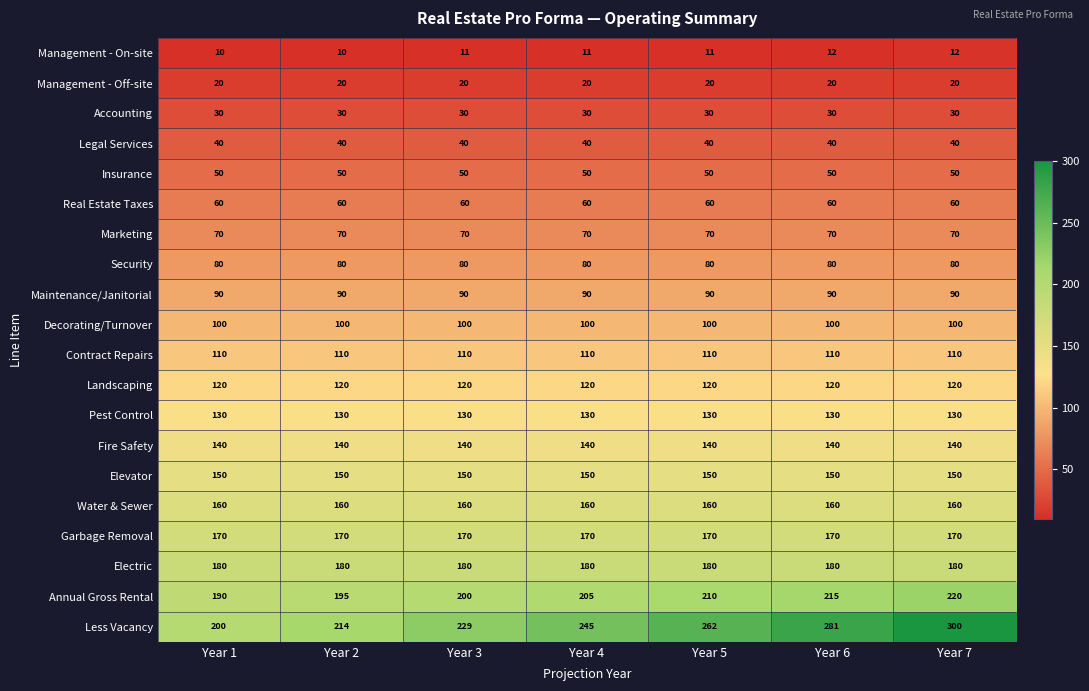

The value of Security at Year 7 is 133. True or false?

False